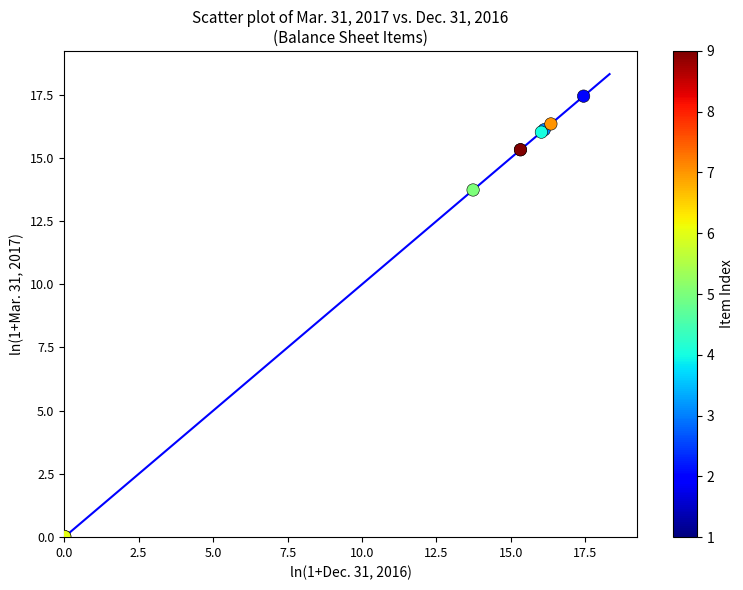

What Y value in the scatter plot is closest to 8?

13.7